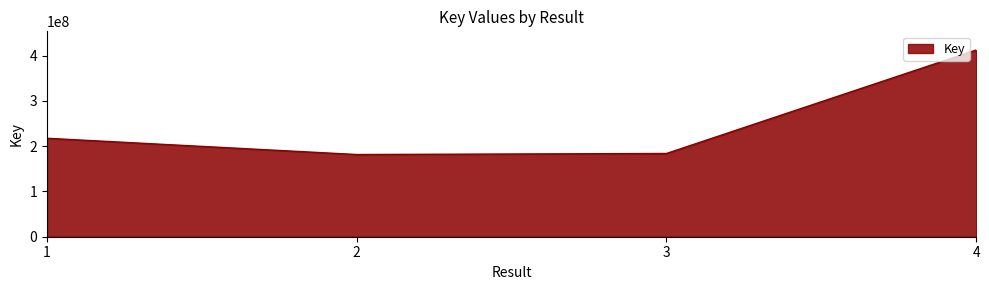

What is the sum of all values?

995675435